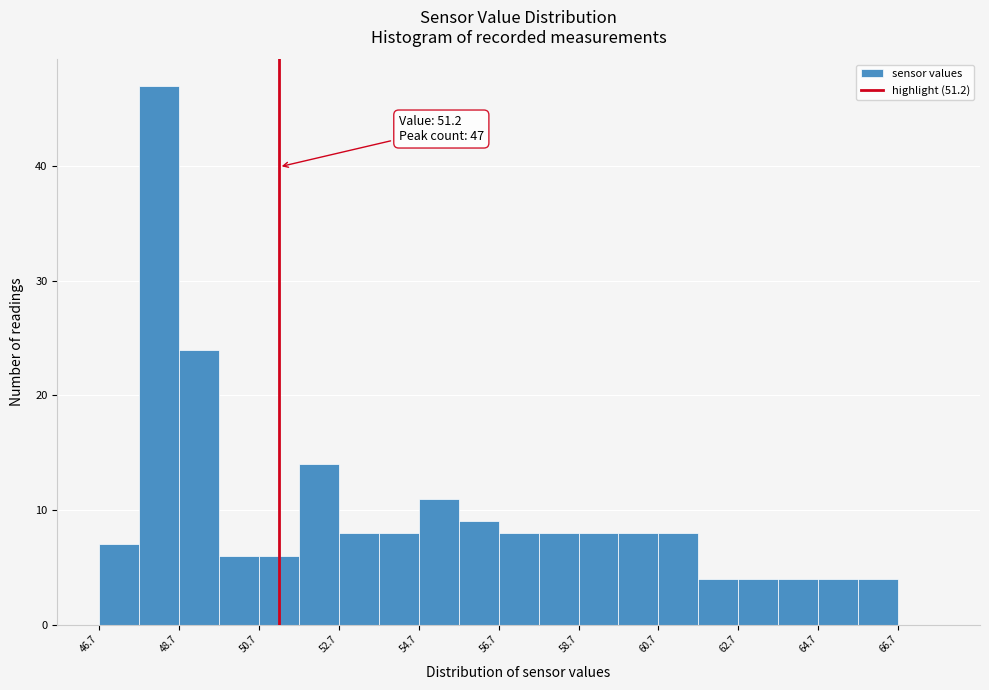

Which range on the x-axis has the tallest bar?

47.7 to 48.7